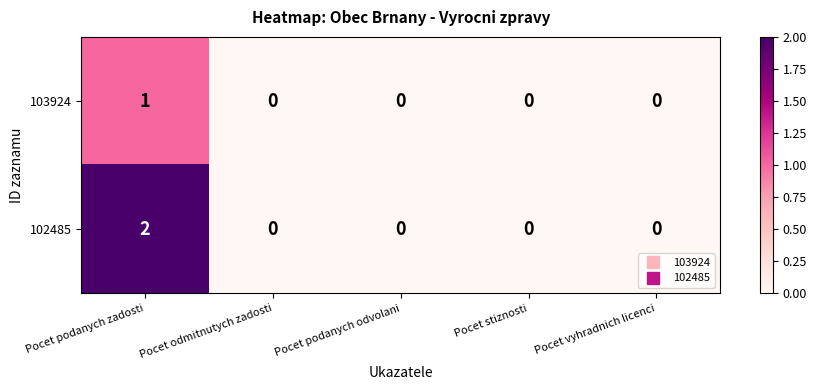

Which series has the largest total across all categories?

102485